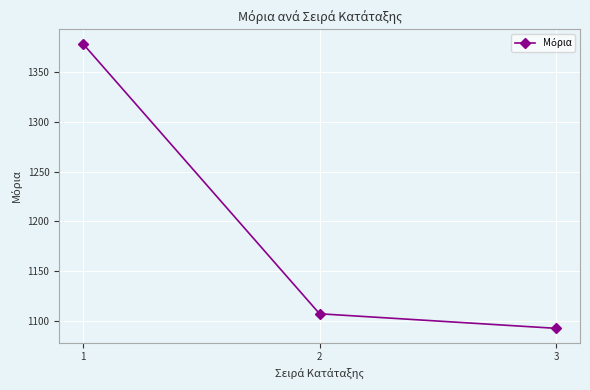

True or false: the data shows 1093.0 at 3.

True